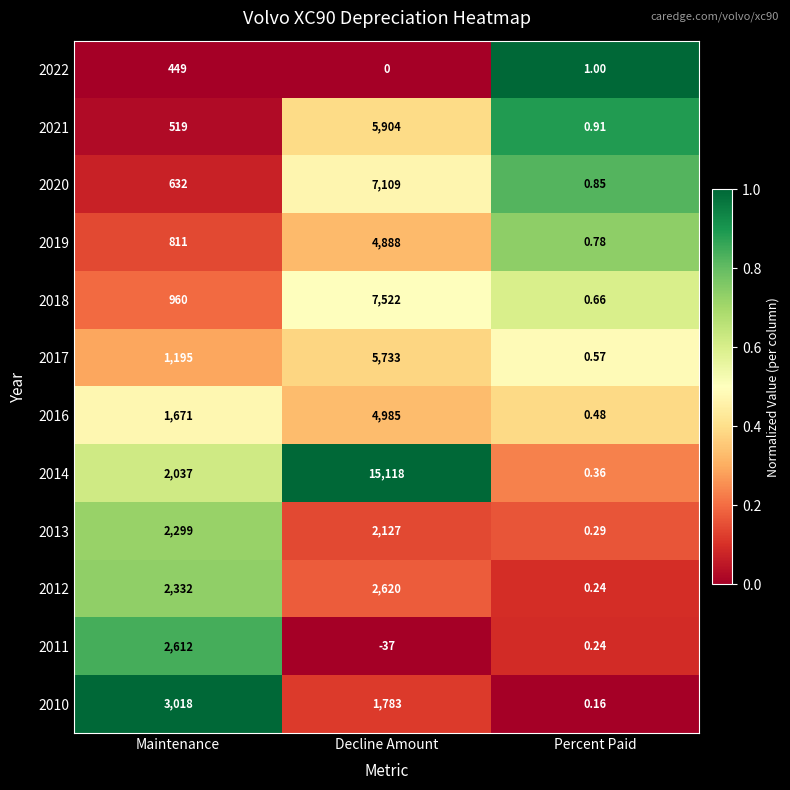

At which category is the sum across all series the highest?

Decline Amount